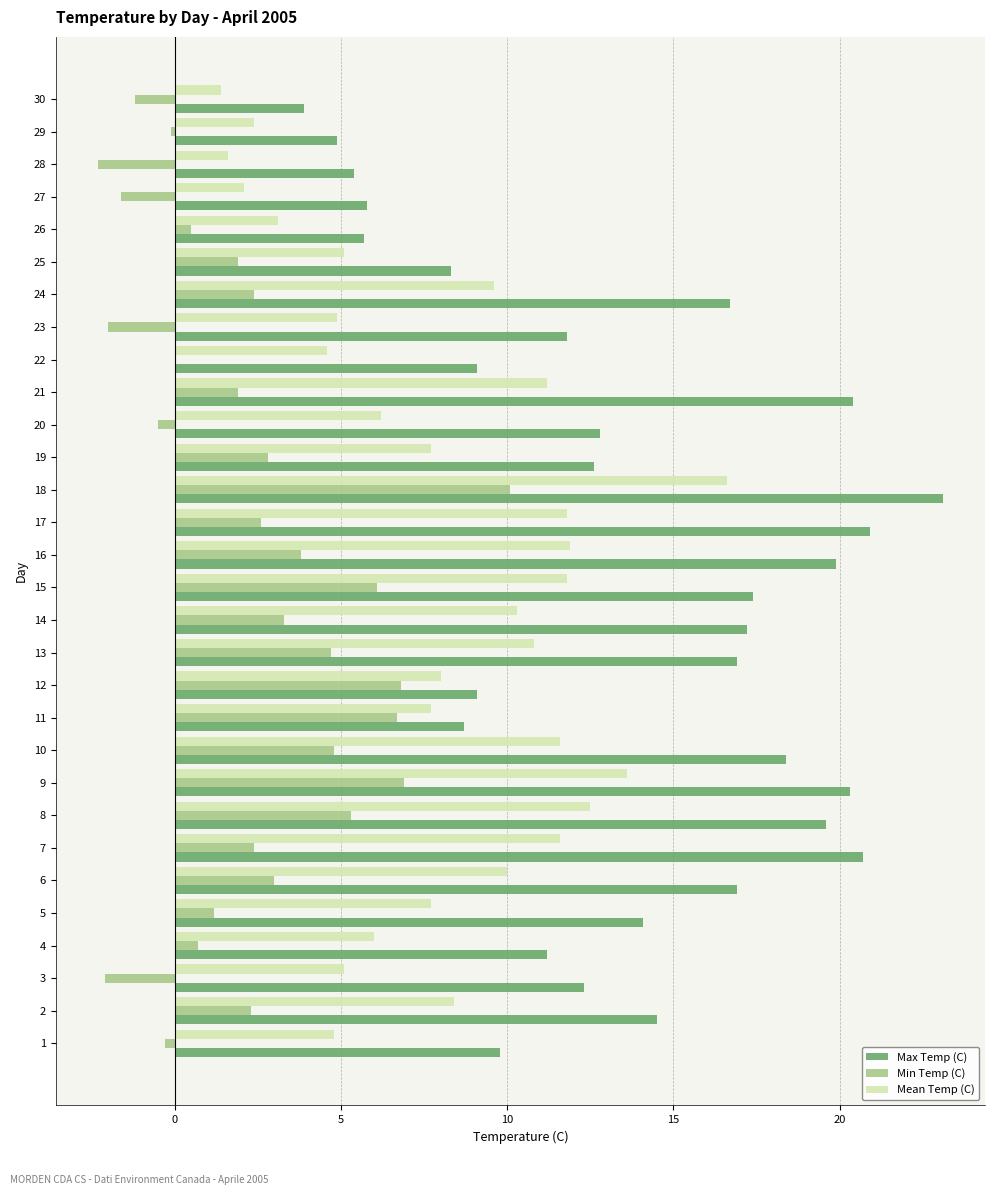

How many categories are shown in the chart?

30